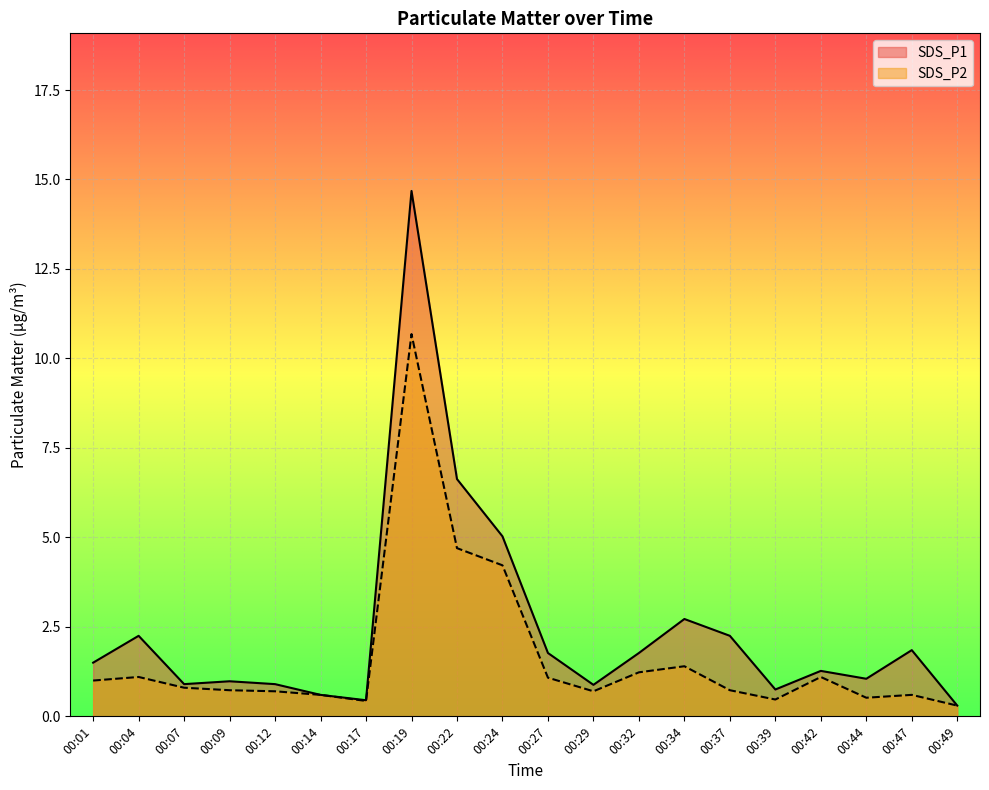

Reading left to right, transcribe all the data shown in this chart.

SDS_P1: 1.5	2.2	0.9	1.0	0.9	0.6	0.5	14.7	6.6	5.0	1.8	0.9	1.8	2.7	2.2	0.8	1.3	1.1	1.9	0.3
SDS_P2: 1.0	1.1	0.8	0.7	0.7	0.6	0.4	10.7	4.7	4.2	1.1	0.7	1.2	1.4	0.7	0.5	1.1	0.5	0.6	0.3